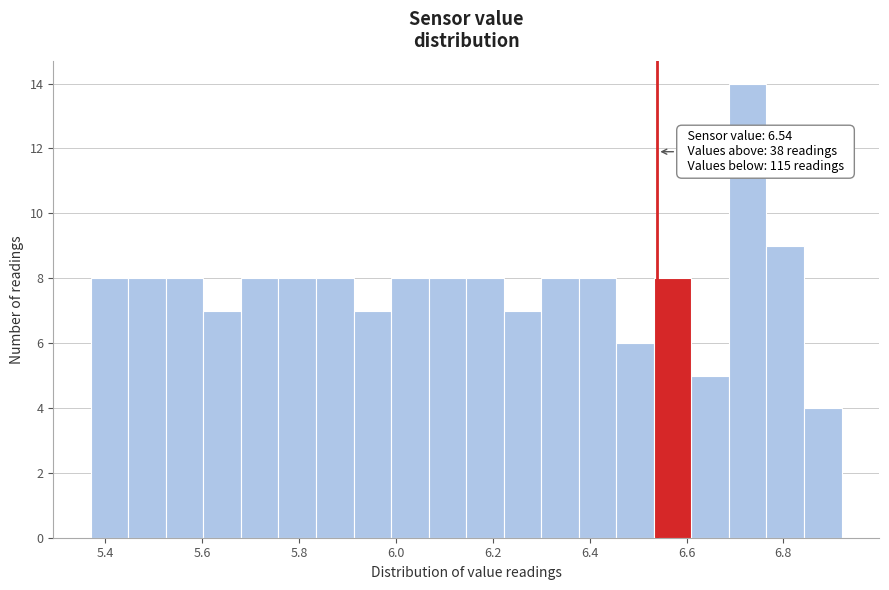

Read against the x-axis, roughly where is the centre of the tallest bar?

6.72